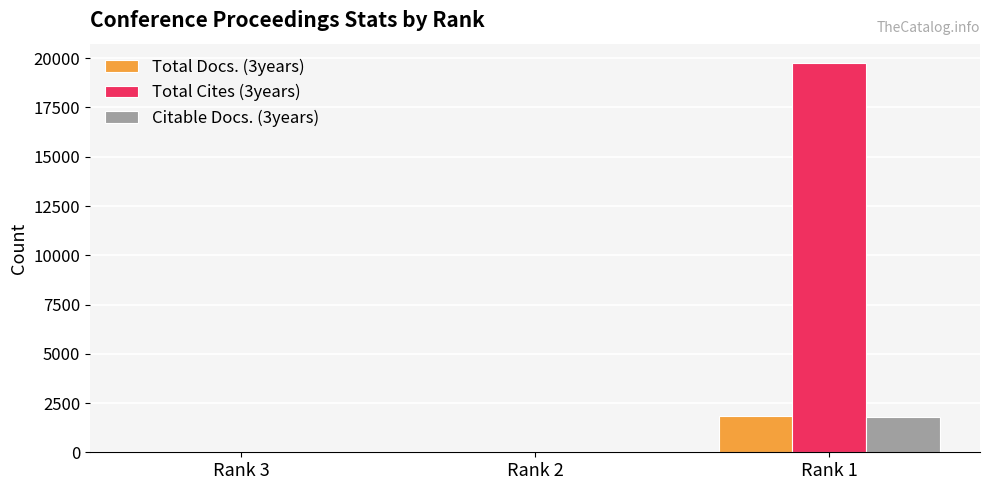

At which category is the sum across all series the highest?

Rank 1